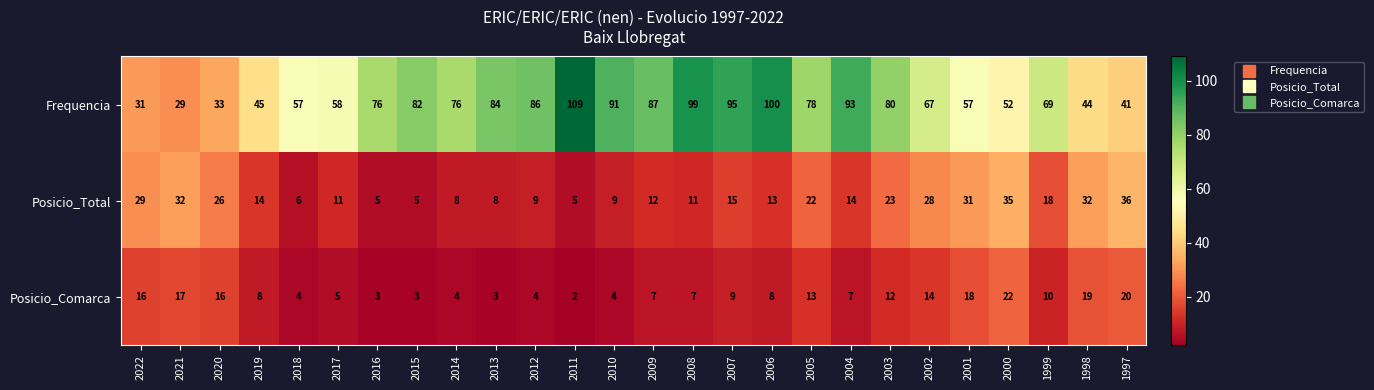

How many data points does each series have?

26